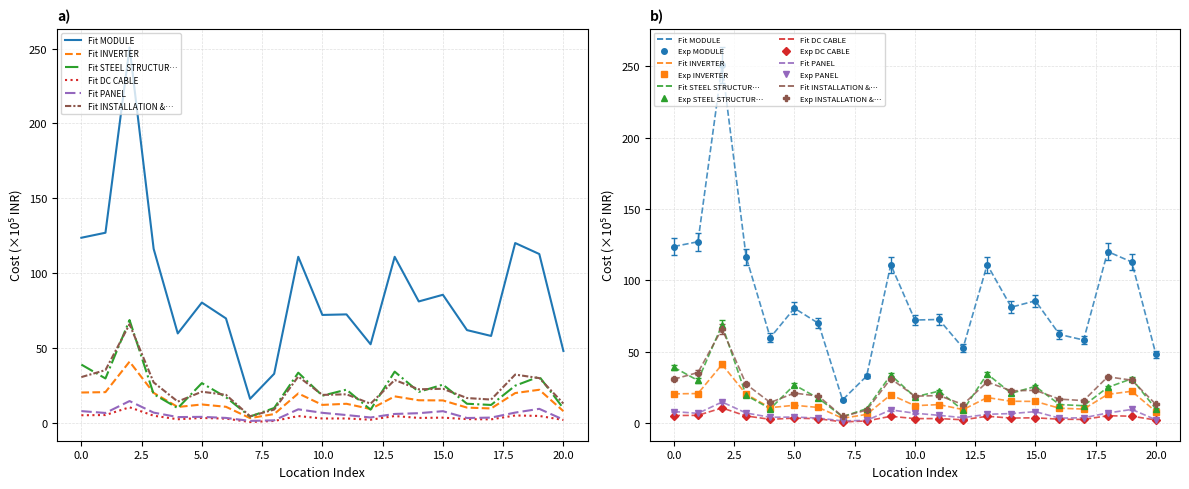

Rank the series at Pt. Din Dayal (1) from highest to lowest value.

MODULE, INSTALLATION & COMMISSIONING, STEEL STRUCTURE, INVERTER, PANEL, DC CABLE